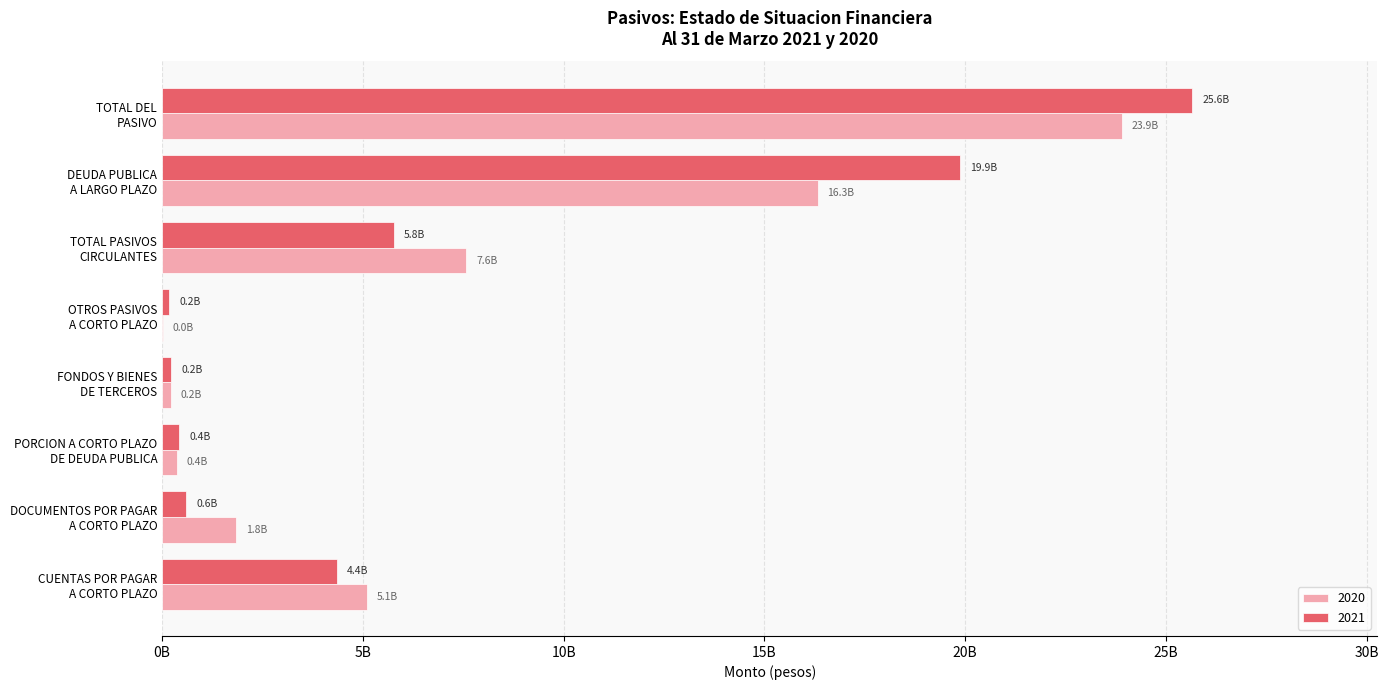

Reading left to right, list all the values displayed in this chart.

2021: 4351719670	588000000	419058583	231762171	182429426	5772969850	19874251150	25647221000
2020: 5107671632	1849000000	374245041	228973458	18603030	7578493161	16333128946	23911622107